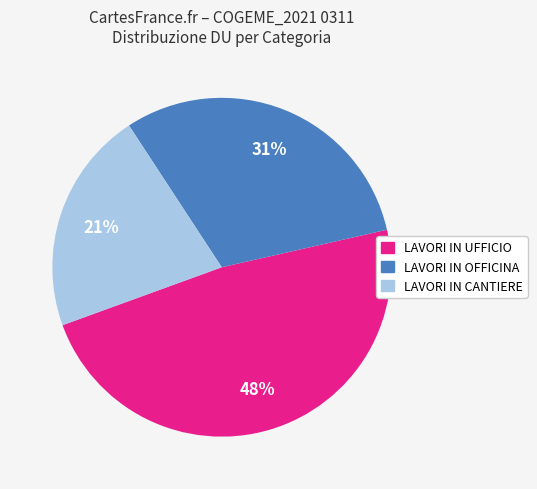

The LAVORI IN OFFICINA slice represents 26% of the pie. True or false?

False